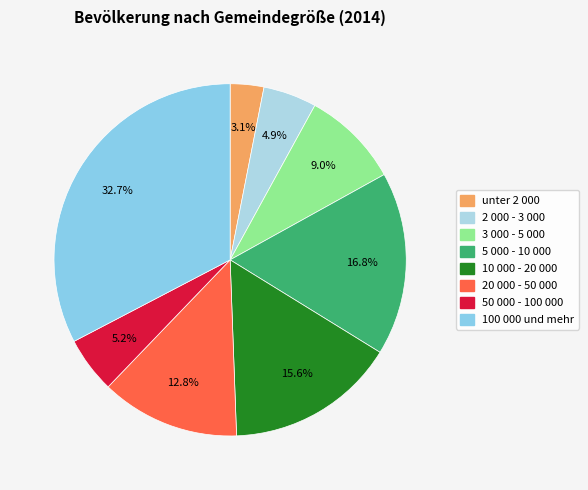

To the nearest percent, what is the difference between the 5 000 - 10 000 and 100 000 und mehr slice percentages?

16%